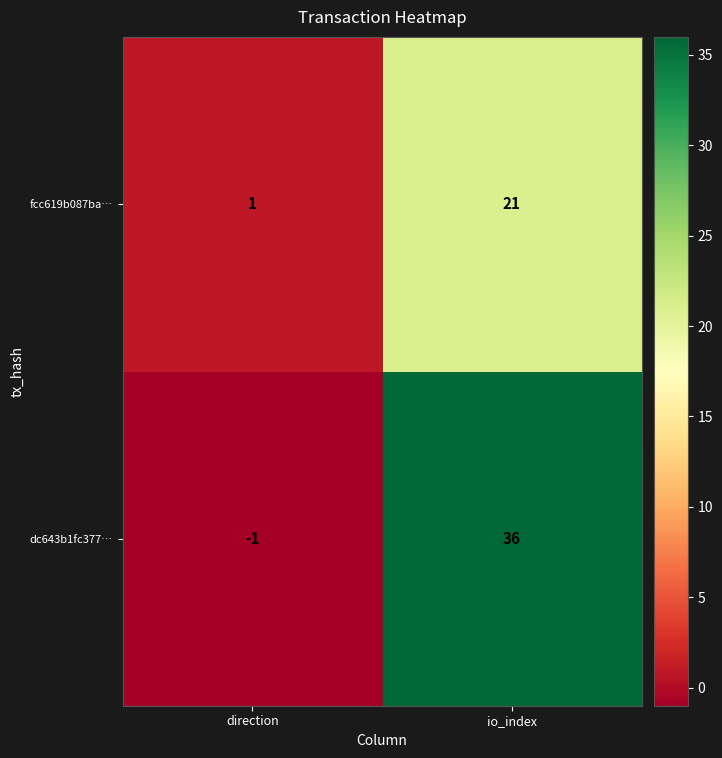

True or false: dc643b1fc377… has a value of 36 at io_index.

True